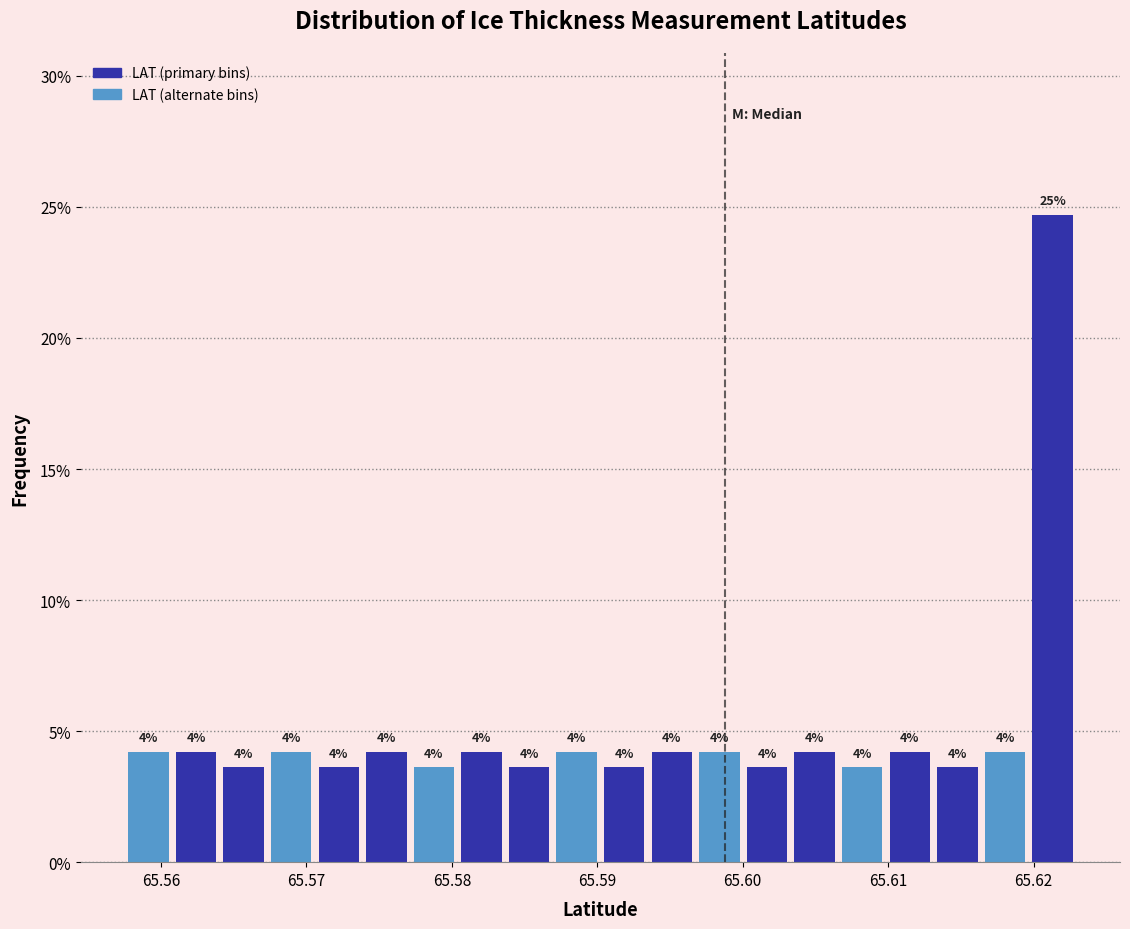

Around what value on the x-axis is the tallest bar? Give the approximate position of its centre, as read against the axis.

65.621